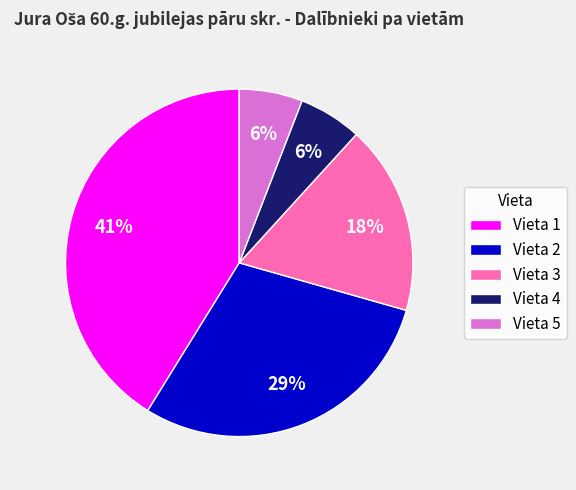

Is it true that Vieta 5 is 6% of the pie?

True